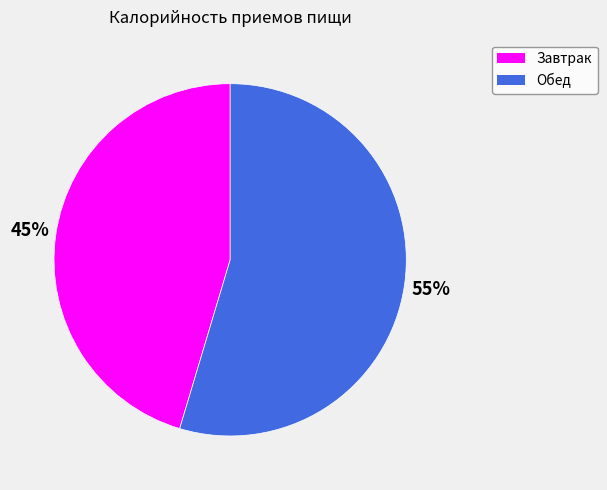

Combined, do Завтрак and Обед account for over 50%?

Yes